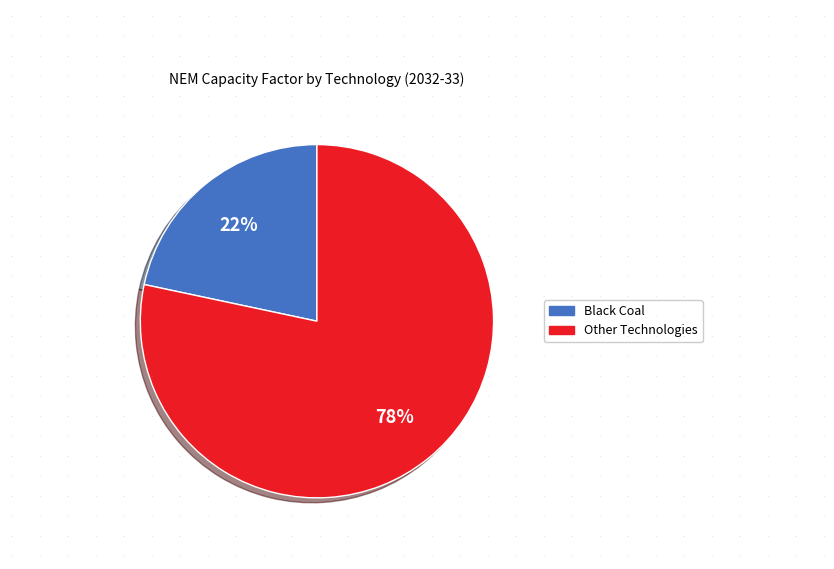

Is there a majority slice in this chart?

Yes